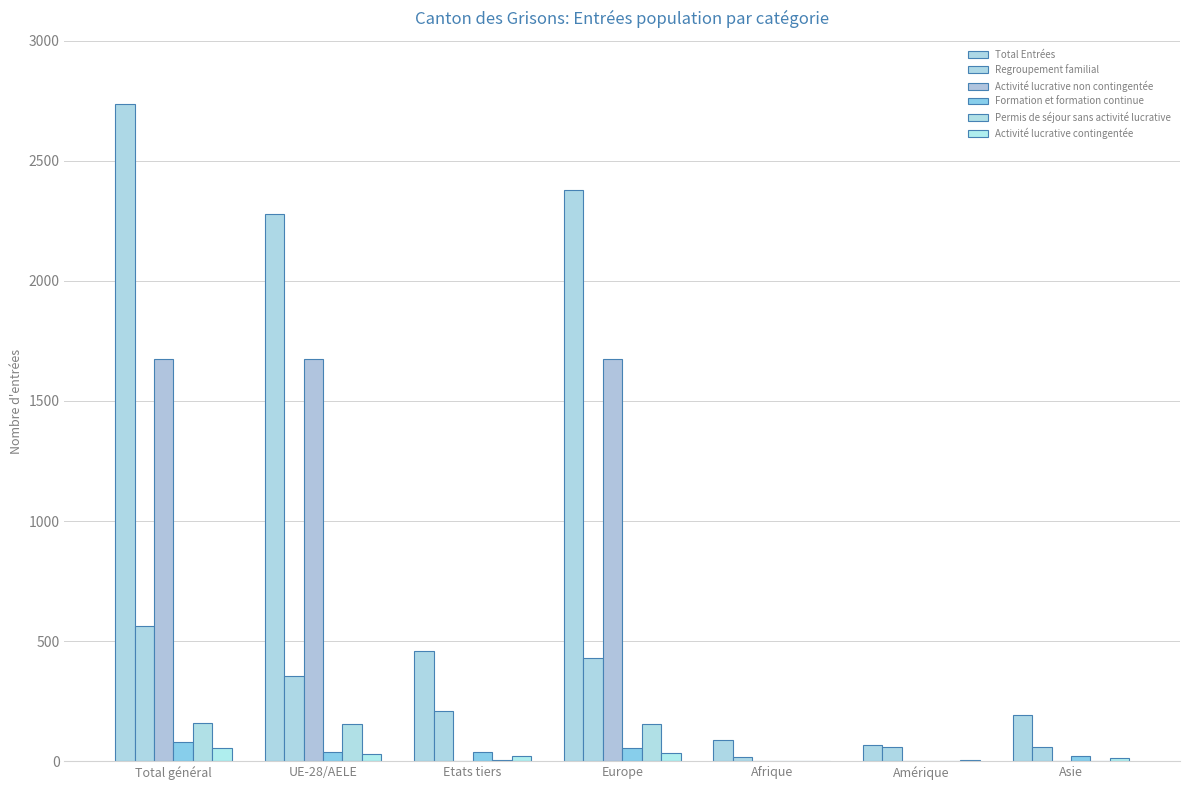

The Total Entrées series shows 631 at Total général. True or false?

False